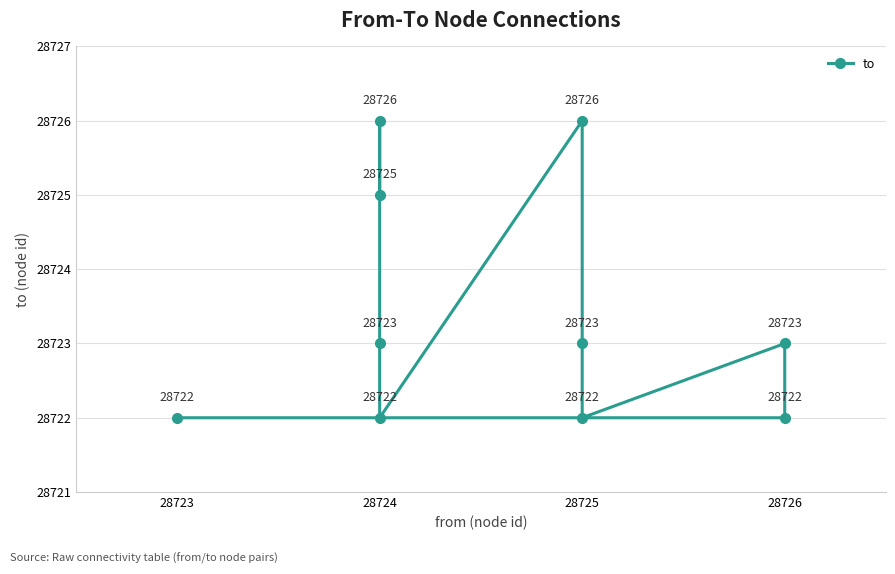

Where is the first local maximum?

28726